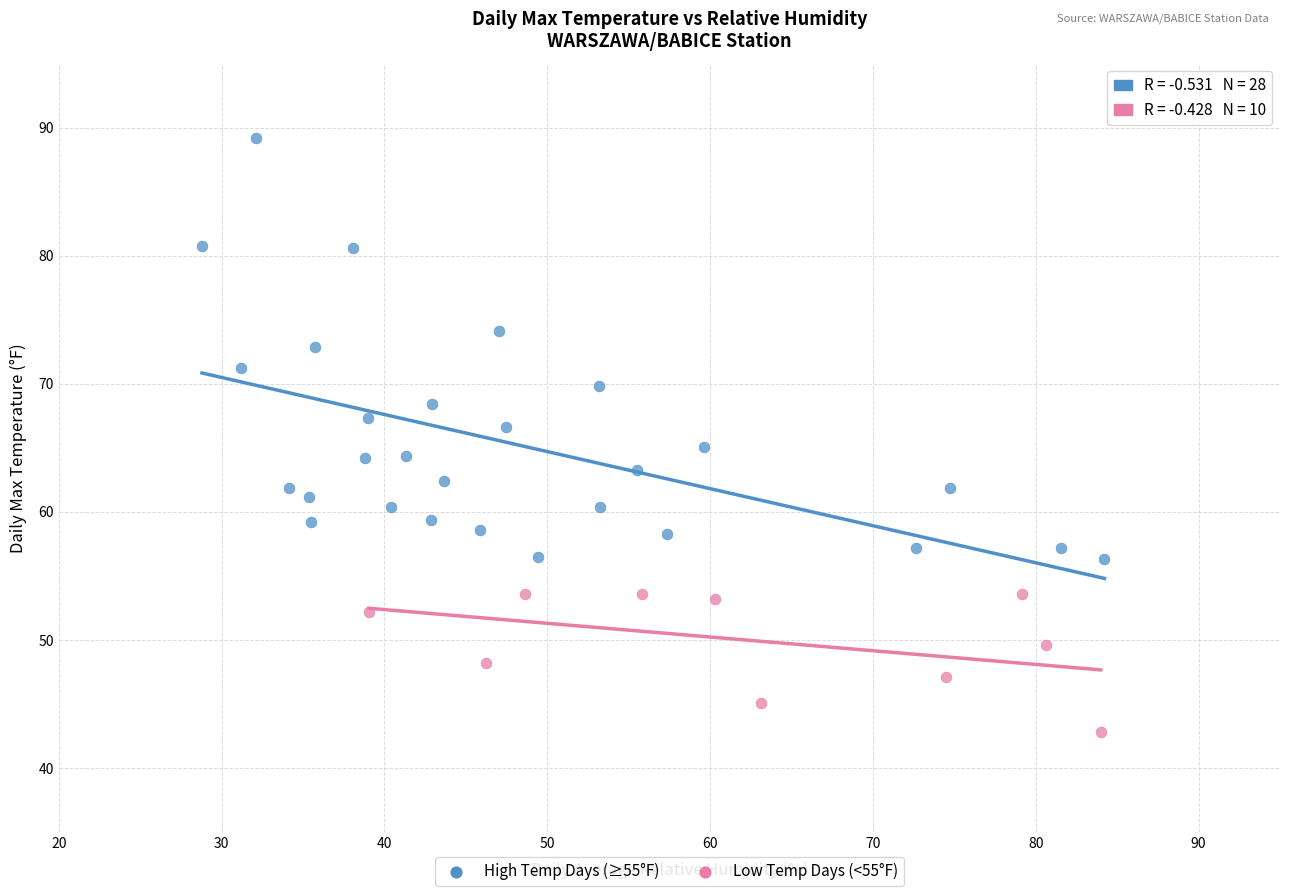

Which series contains the highest Y value?

High Temp Days (≥55°F)